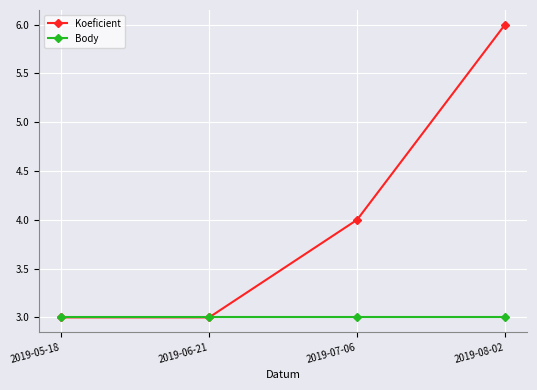

What is the total value across all series at 2019-05-18?

6